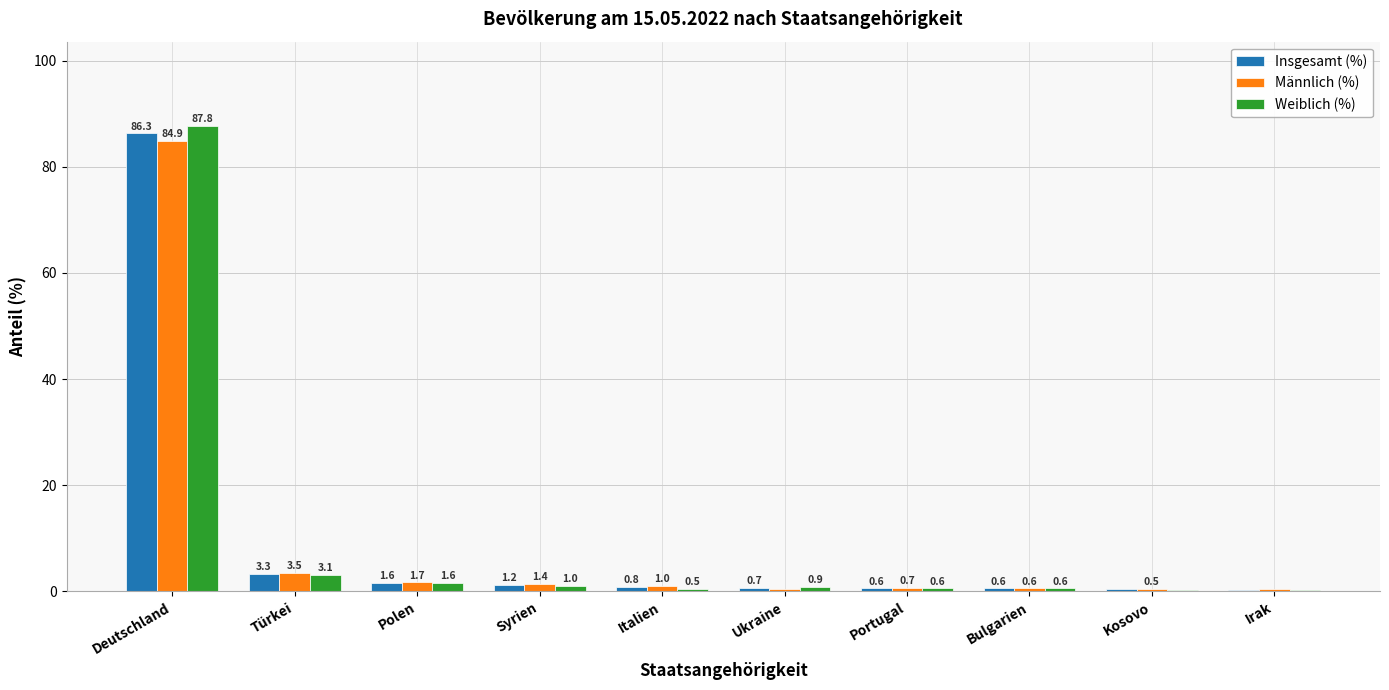

Is the value of Insgesamt (%) at Polen greater than the value of Männlich (%) at Portugal?

Yes